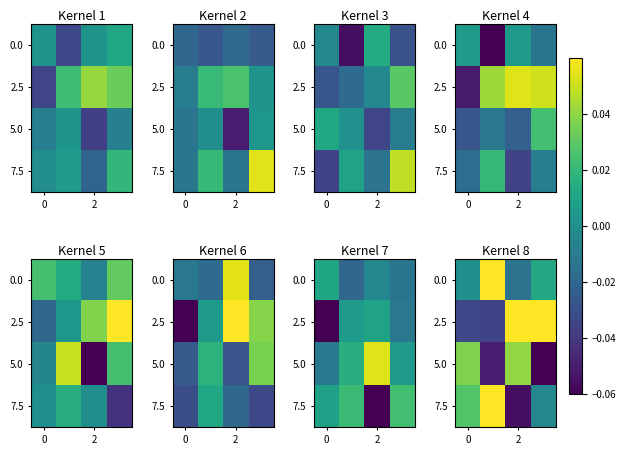

How many categories are shown in the chart?

4